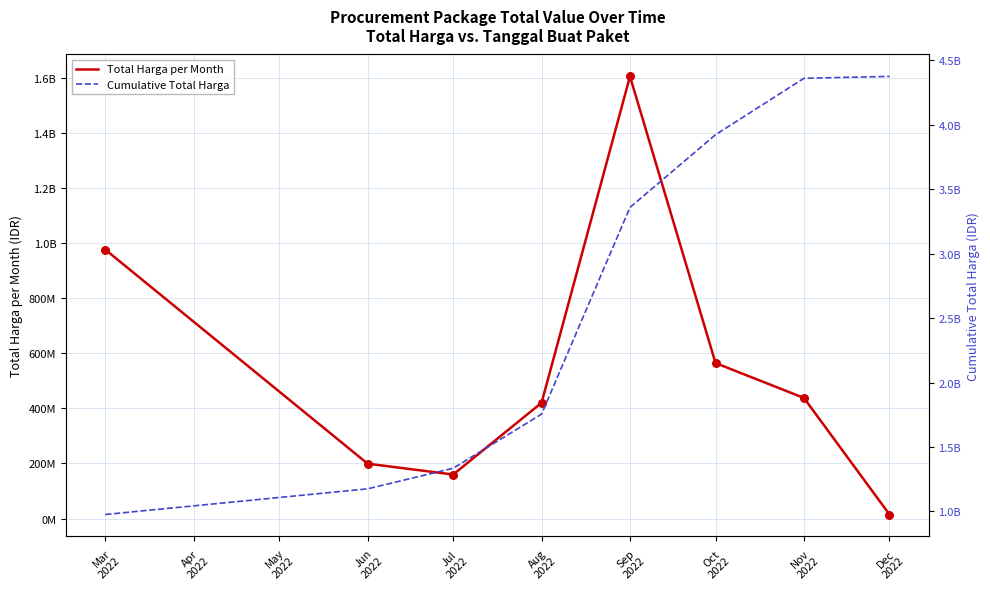

Which series contains the lowest Y value?

Total Harga per Month